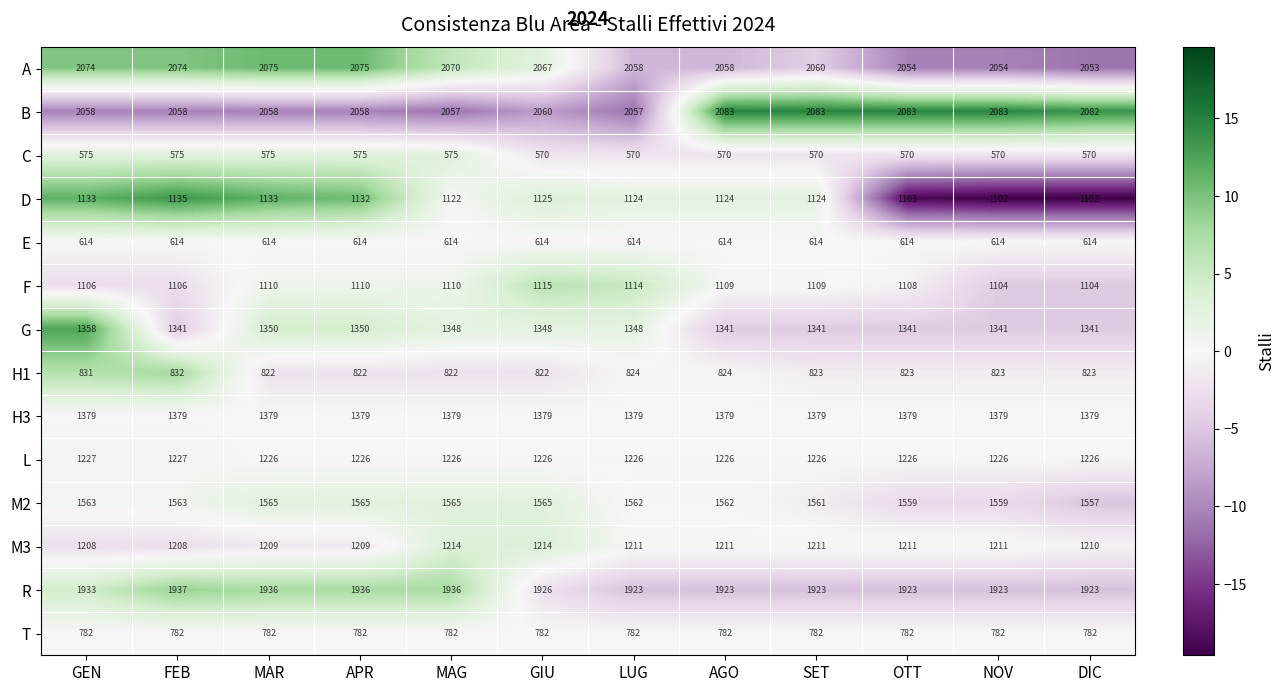

Which series changed the most between FEB and MAR?

H1